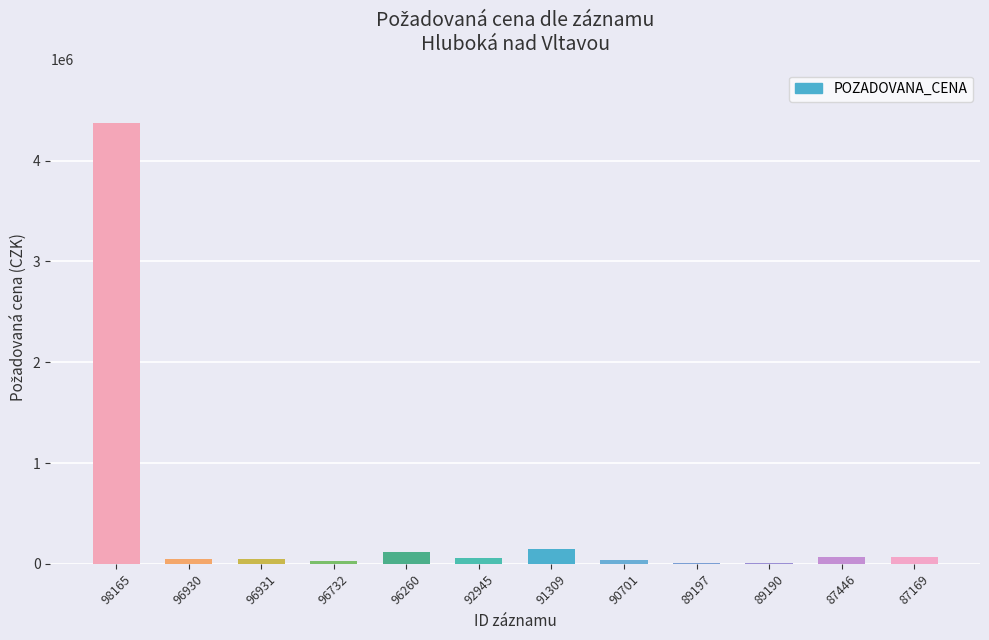

What is the sum of all values?

5033291